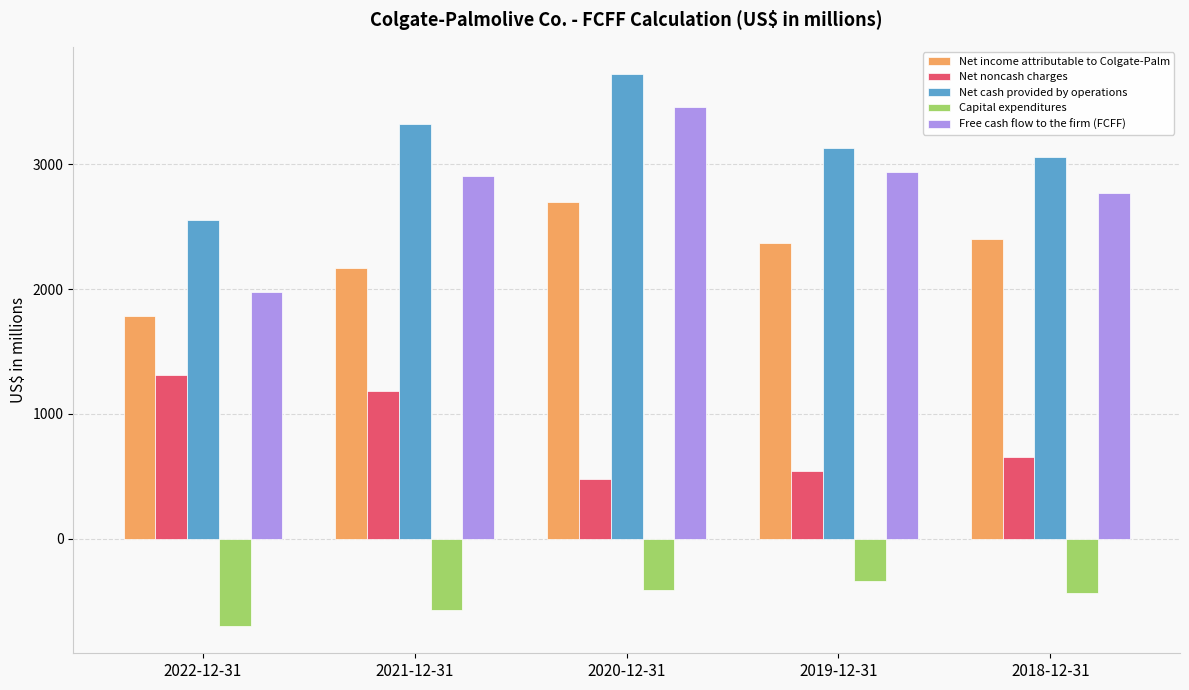

Rank the series by their maximum value, from highest to lowest.

Net cash provided by operations, Free cash flow to the firm (FCFF), Net income attributable to Colgate-Palm, Net noncash charges, Capital expenditures